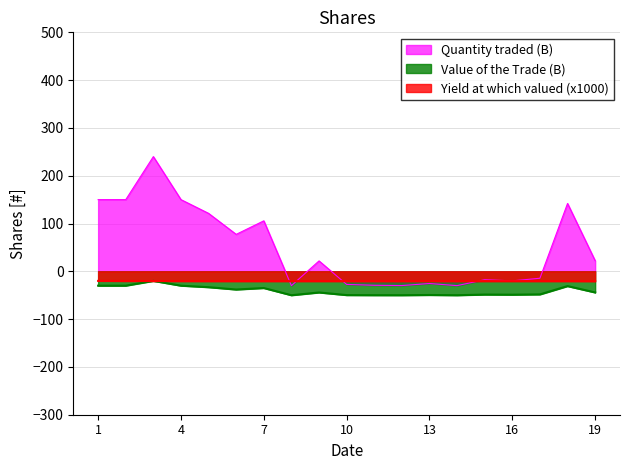

What is the average value of the Yield at which valued (x1000) series?

-20.5